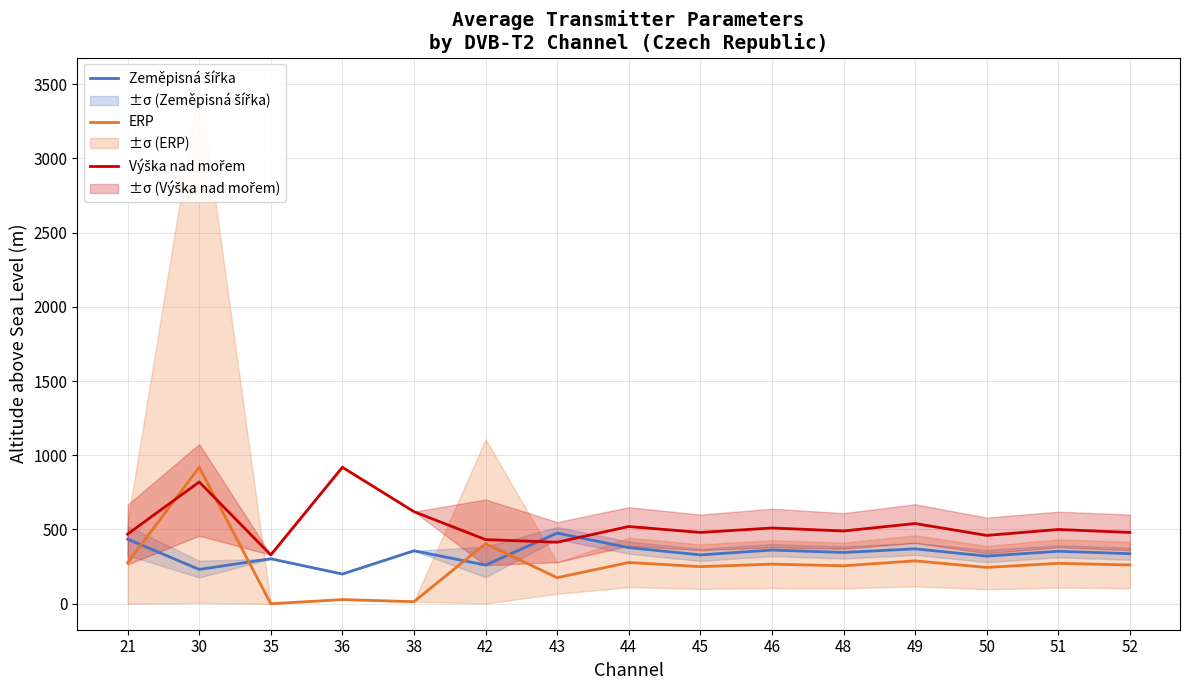

Which has a higher value, 36 or 21?

21